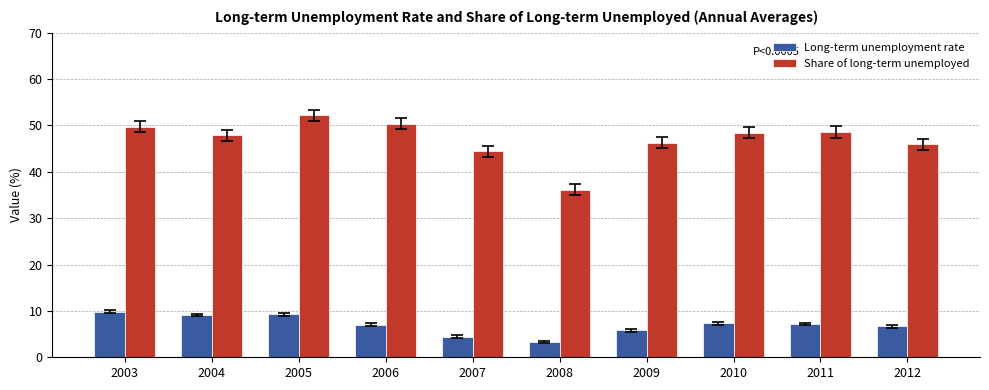

What is the value of the Share of long-term unemployed bar at the 8th from the left?

48.4